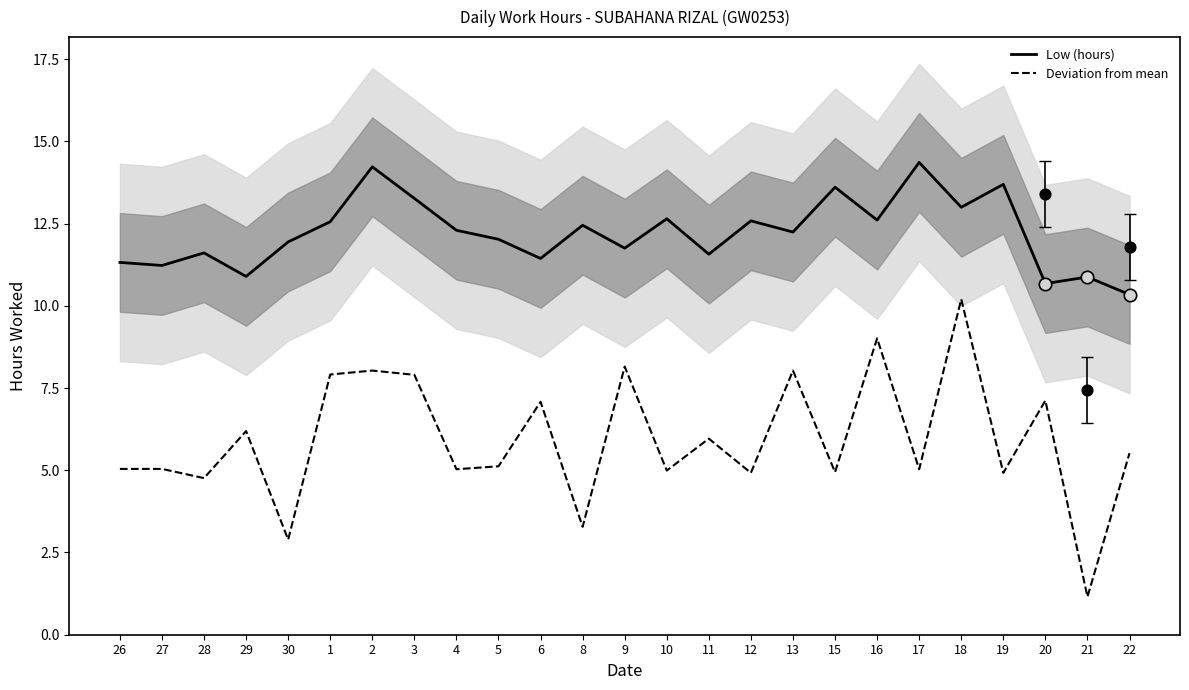

At which category is the sum across all series the highest?

18